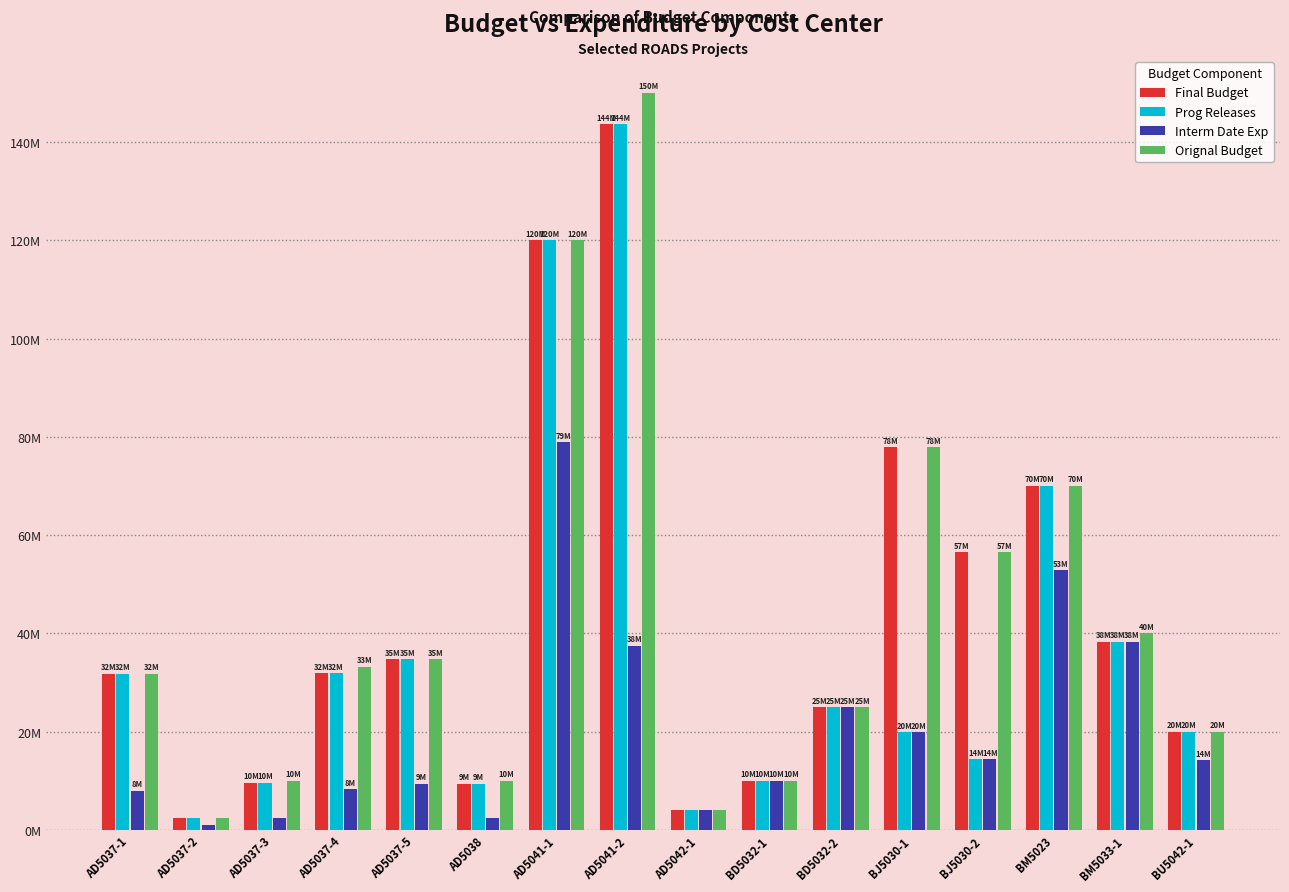

The Interm Date Exp series shows 2.5 at AD5038. True or false?

True